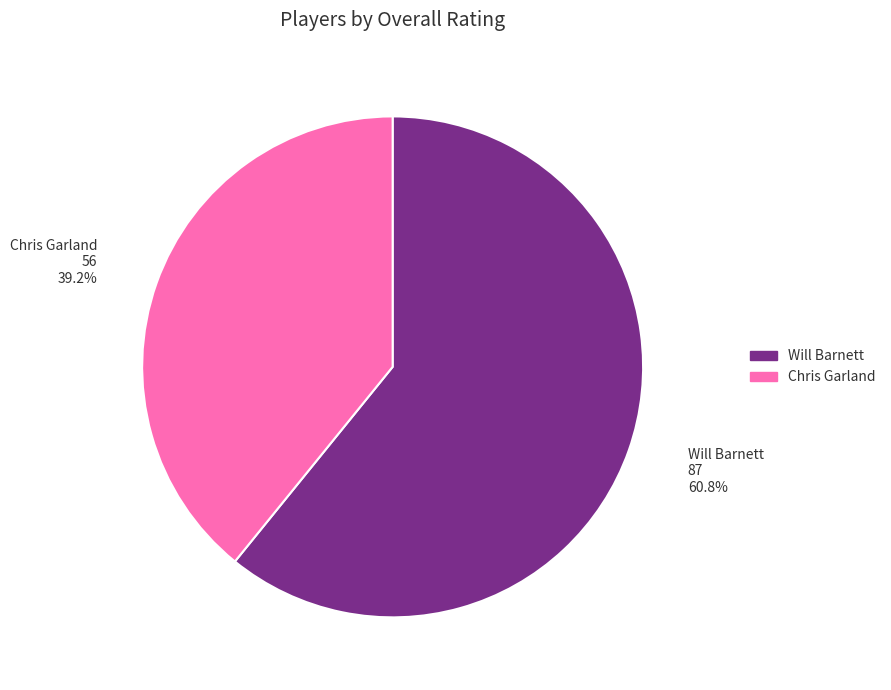

What percentage is the Chris Garland slice, to the nearest percent?

39%